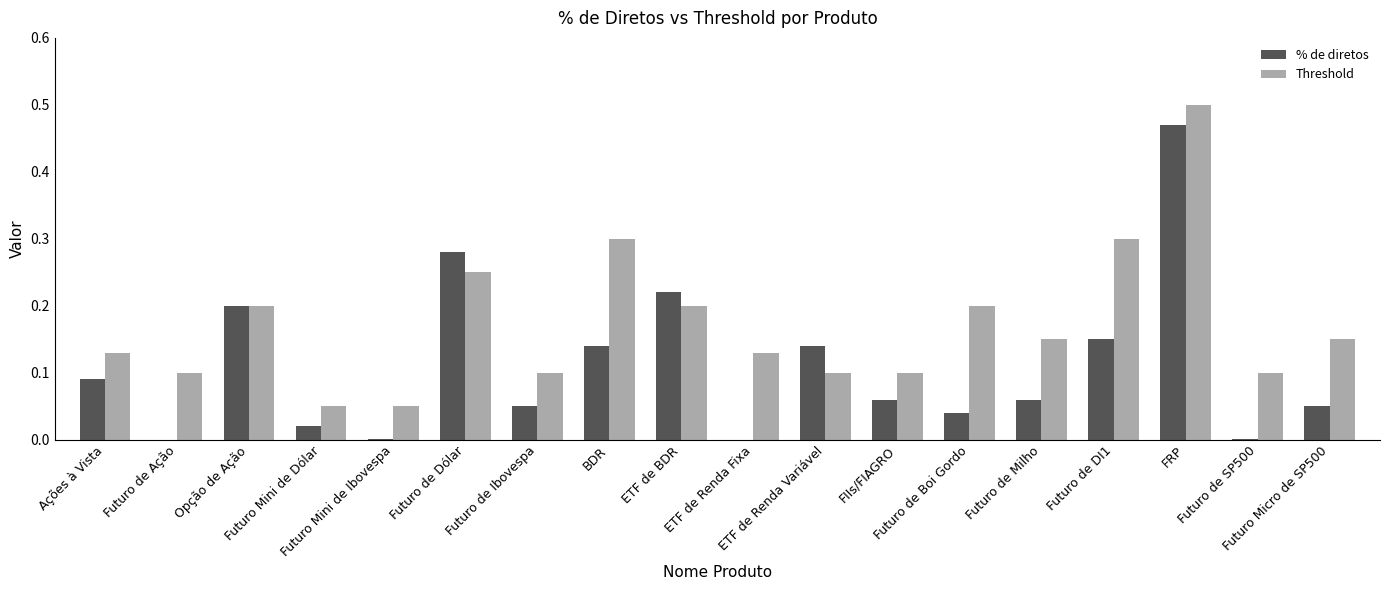

What is the sum of all Threshold values?

3.1